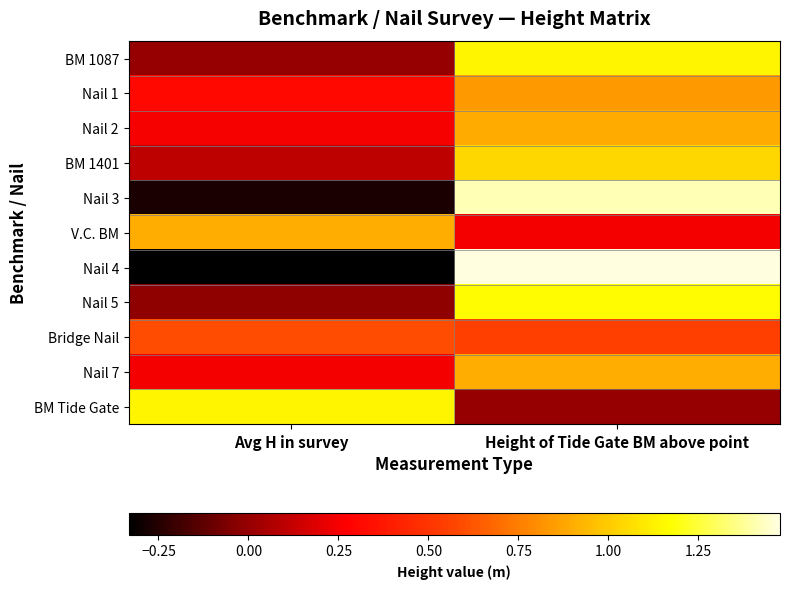

Reading right to left, list all the values displayed in this chart.

BM 1087: Height of Tide Gate BM above point=1.1	Avg H in survey=0.0
Nail 1: Height of Tide Gate BM above point=0.8	Avg H in survey=0.3
Nail 2: Height of Tide Gate BM above point=0.9	Avg H in survey=0.2
BM 1401: Height of Tide Gate BM above point=1.0	Avg H in survey=0.1
Nail 3: Height of Tide Gate BM above point=1.4	Avg H in survey=-0.3
V.C. BM: Height of Tide Gate BM above point=0.2	Avg H in survey=0.9
Nail 4: Height of Tide Gate BM above point=1.5	Avg H in survey=-0.3
Nail 5: Height of Tide Gate BM above point=1.2	Avg H in survey=-0.0
Bridge Nail: Height of Tide Gate BM above point=0.5	Avg H in survey=0.6
Nail 7: Height of Tide Gate BM above point=0.9	Avg H in survey=0.2
BM Tide Gate: Height of Tide Gate BM above point=0.0	Avg H in survey=1.1